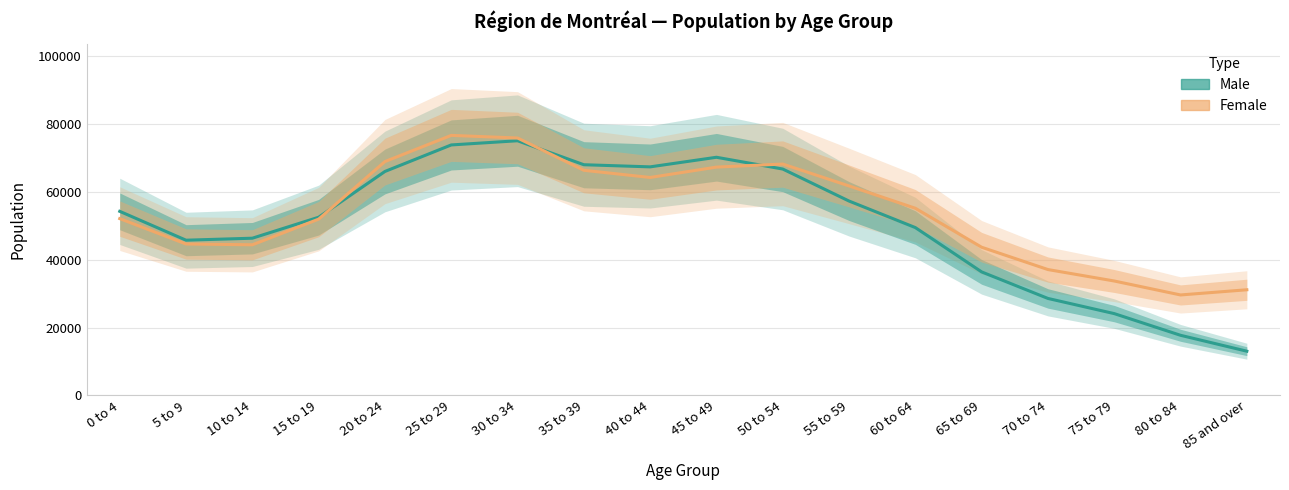

True or false: Female has more than 0 interior local peaks.

True